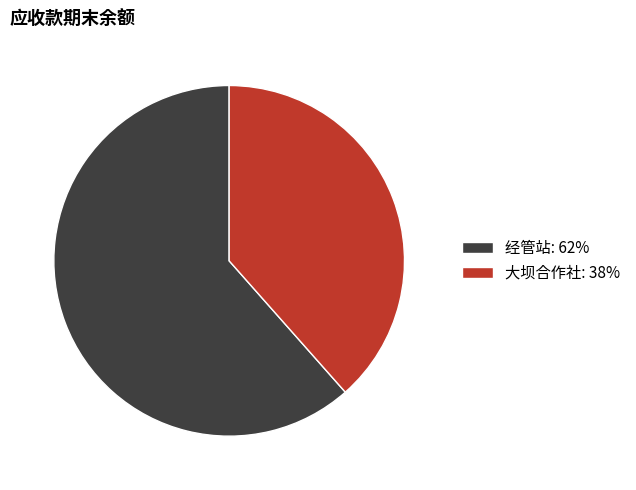

Does 经管站: 62% represent more than half of the total?

Yes